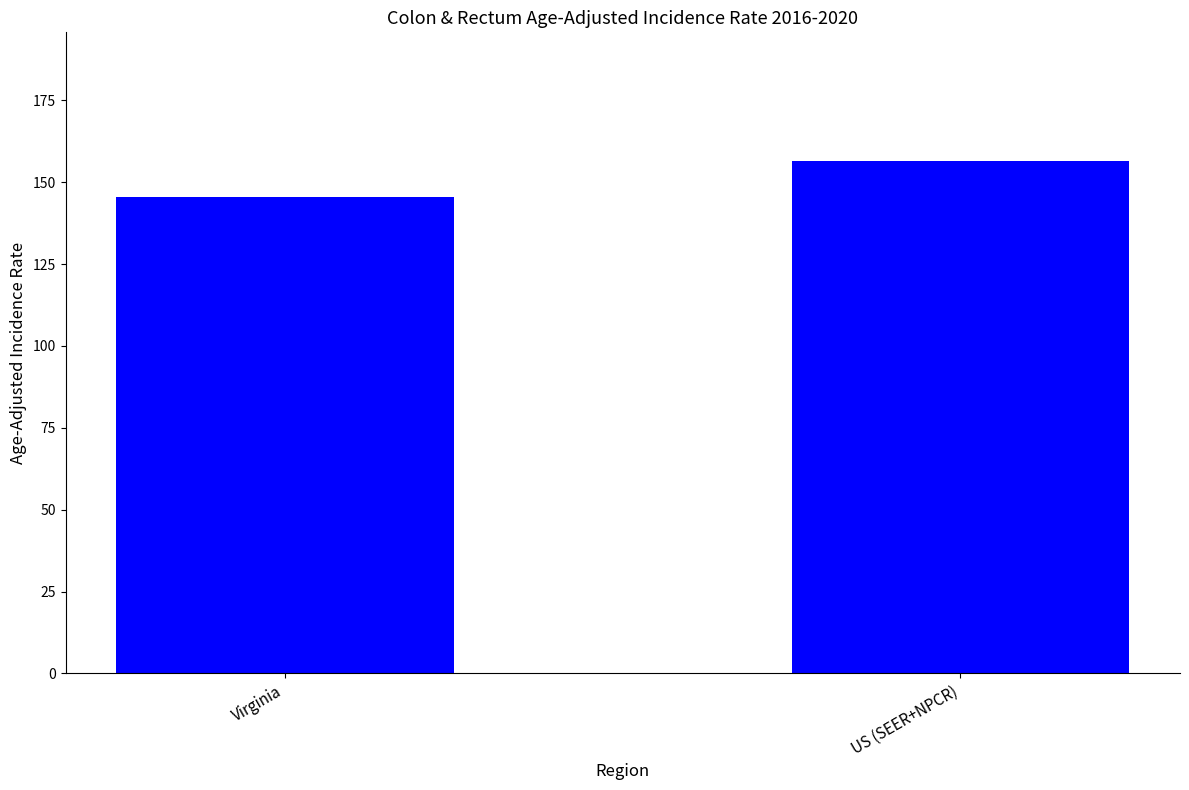

What is the label of the 1st bar from the left?

Virginia